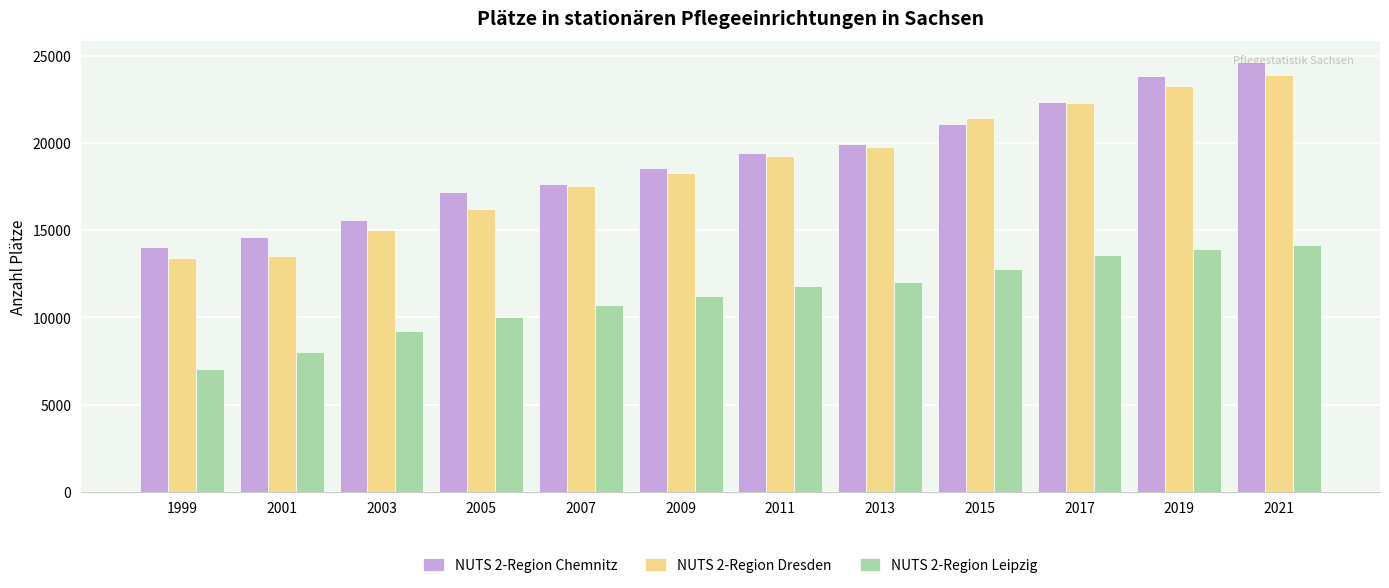

Which series changed the most between 2007 and 2015?

NUTS 2-Region Dresden